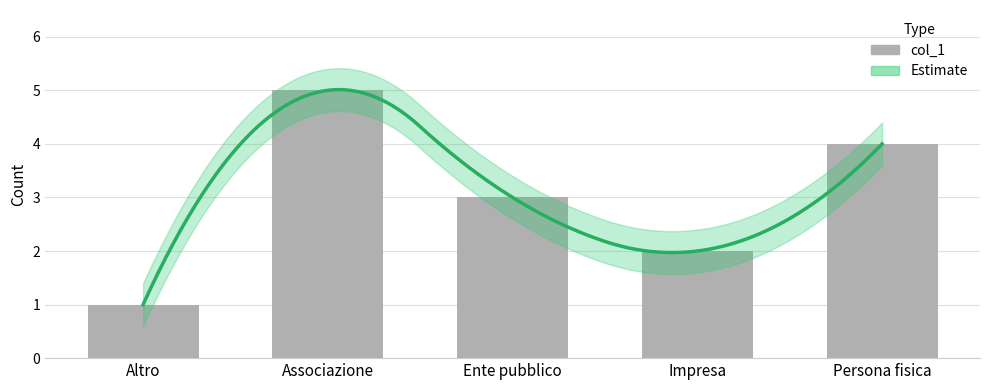

The value at Ente pubblico is 3. True or false?

True